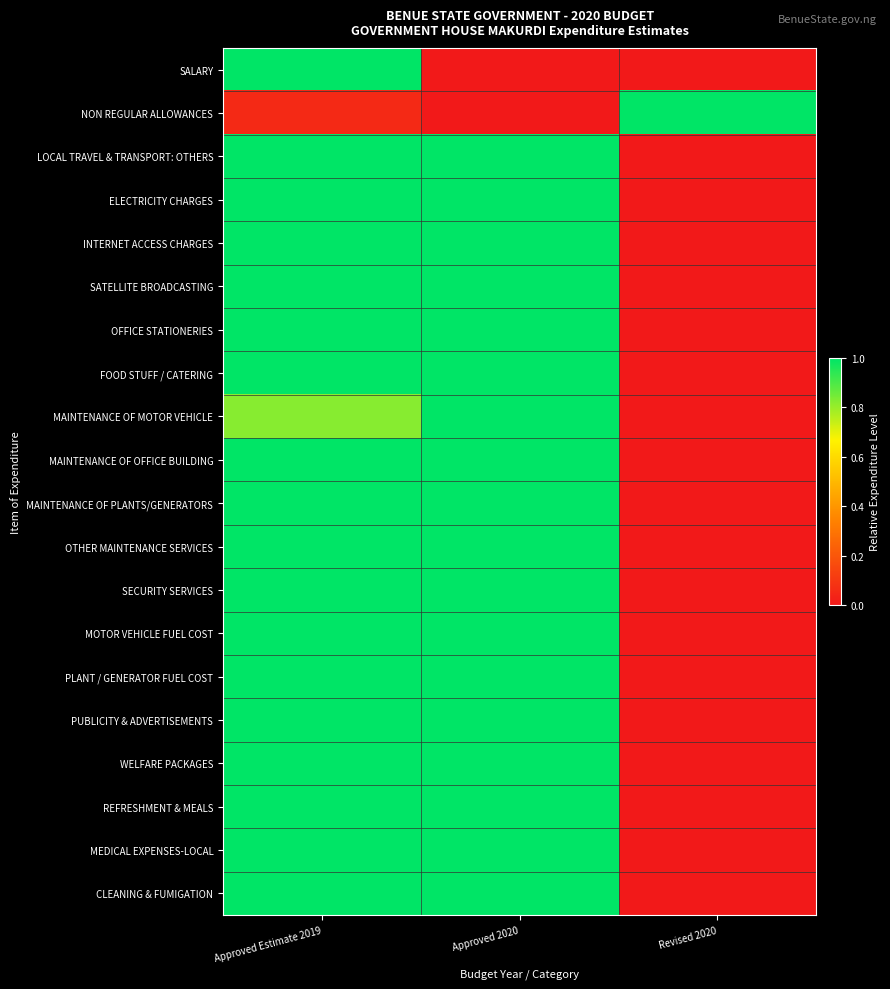

What is the greatest value displayed?

1.0